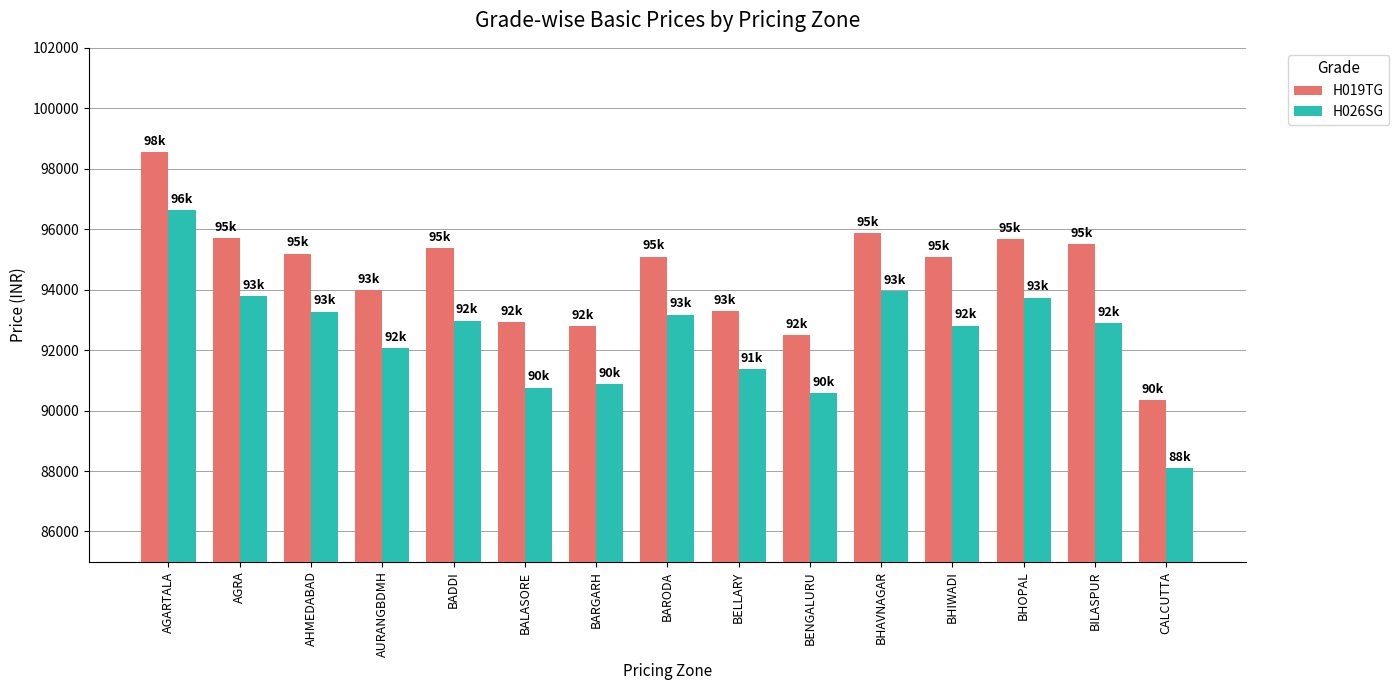

What is the spread (max minus min) of values at BELLARY?

1921